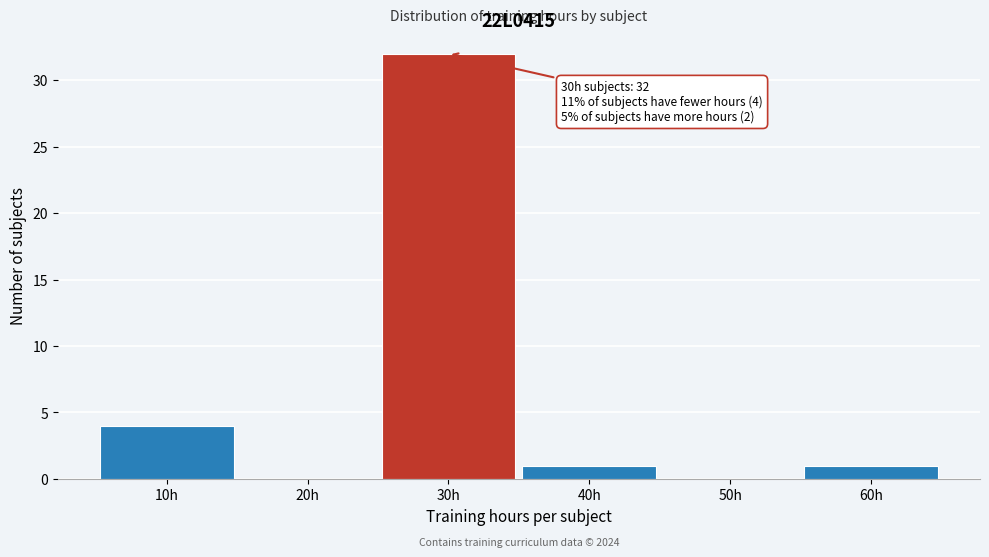

Reading left to right, what are all the values shown in this chart?

10h=4	20h=0	30h=32	40h=1	50h=0	60h=1